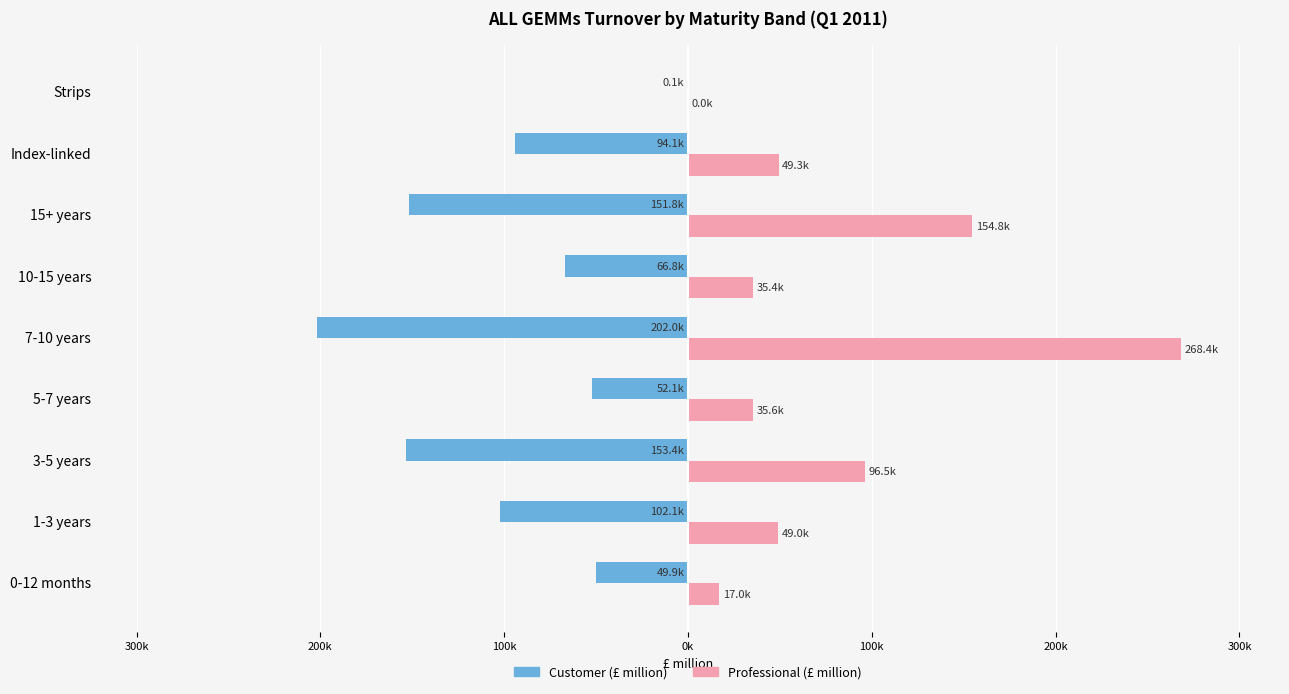

What are all the series names shown in the legend?

Customer (£ million), Professional (£ million)